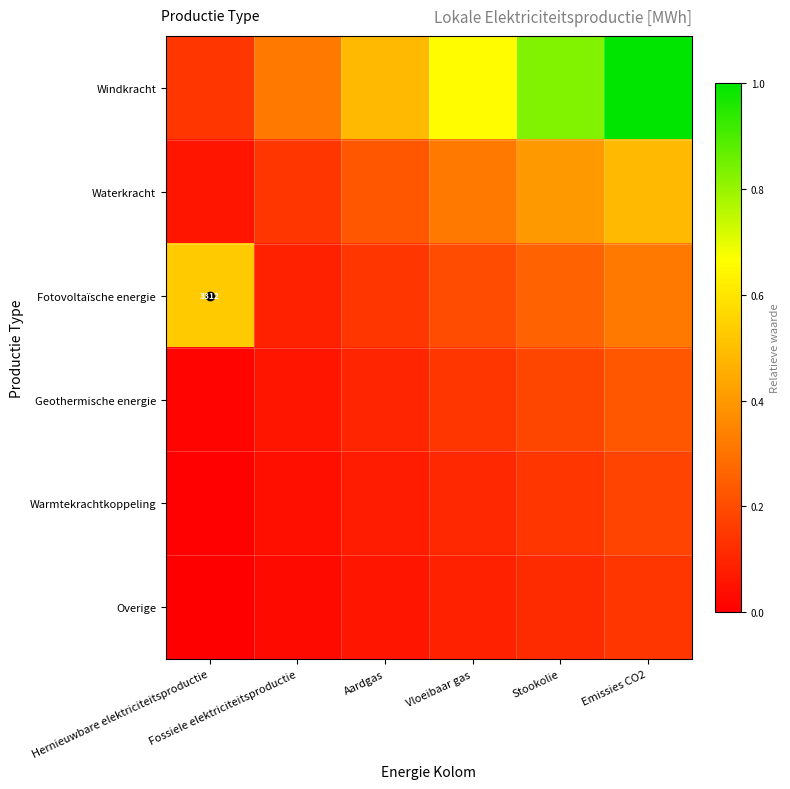

Where is Overige nearest to the value 0?

Hernieuwbare elektriciteitsproductie